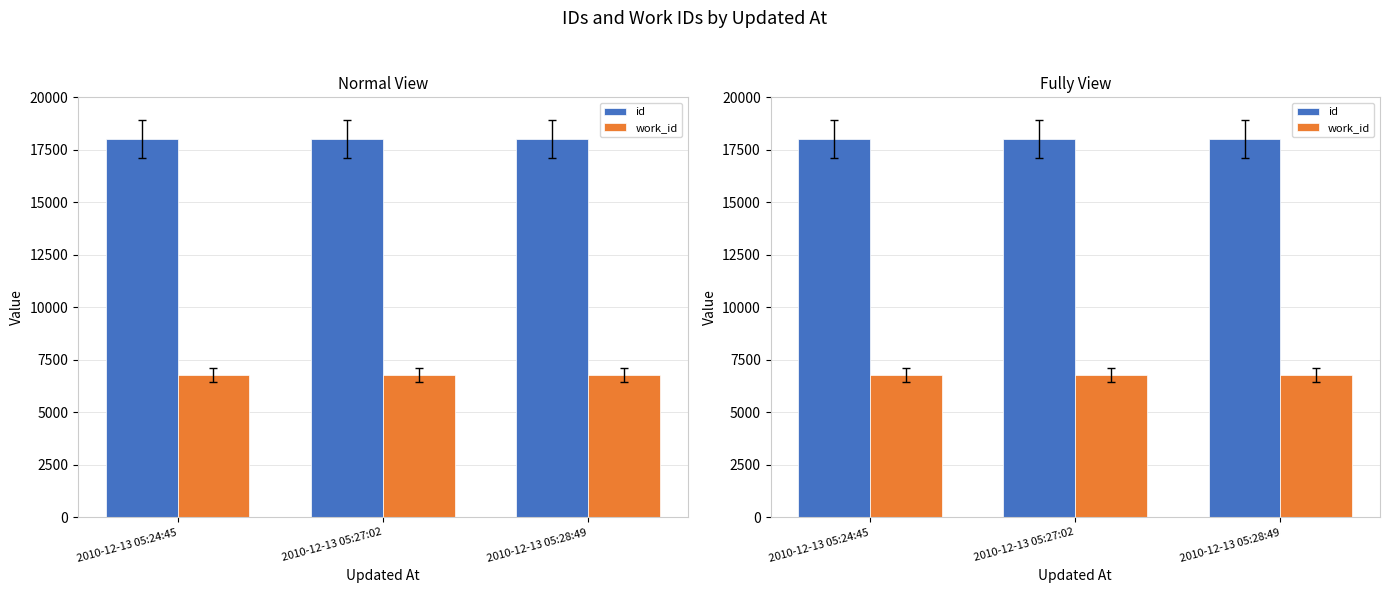

Between 2010-12-13 05:24:45 and 2010-12-13 05:28:49, which series saw the biggest shift?

id